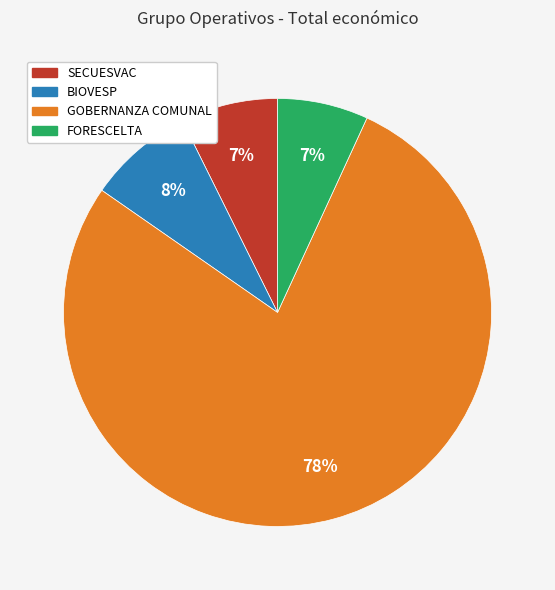

The FORESCELTA slice represents 18% of the pie. True or false?

False